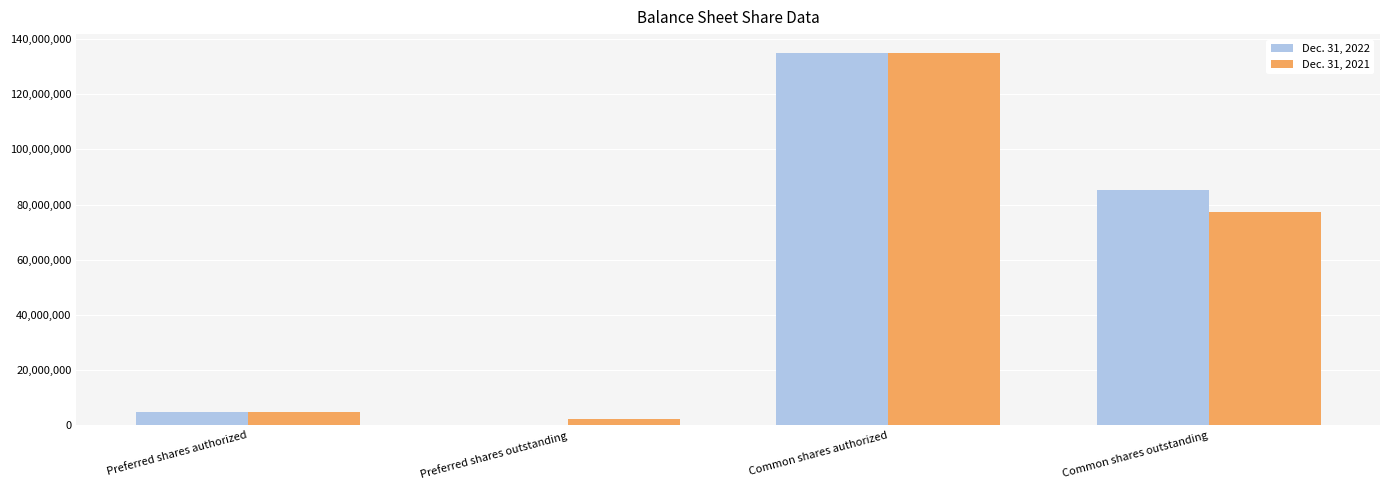

At which category is the sum across all series the highest?

Common shares authorized